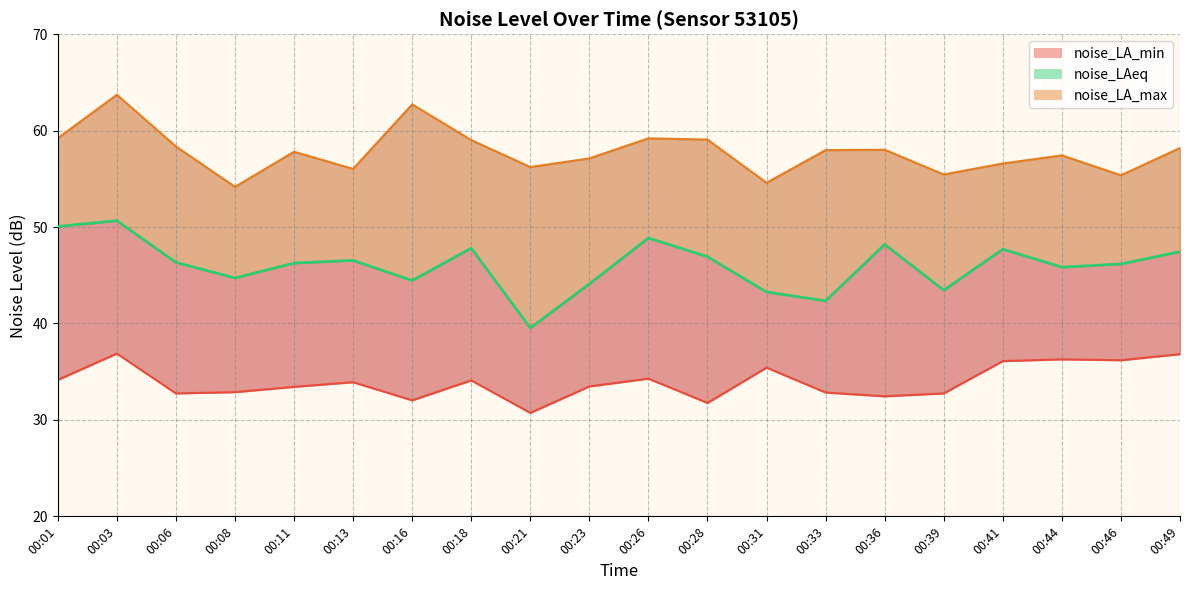

What is the value of the noise_LA_min line point at the 19th from the left?

36.2